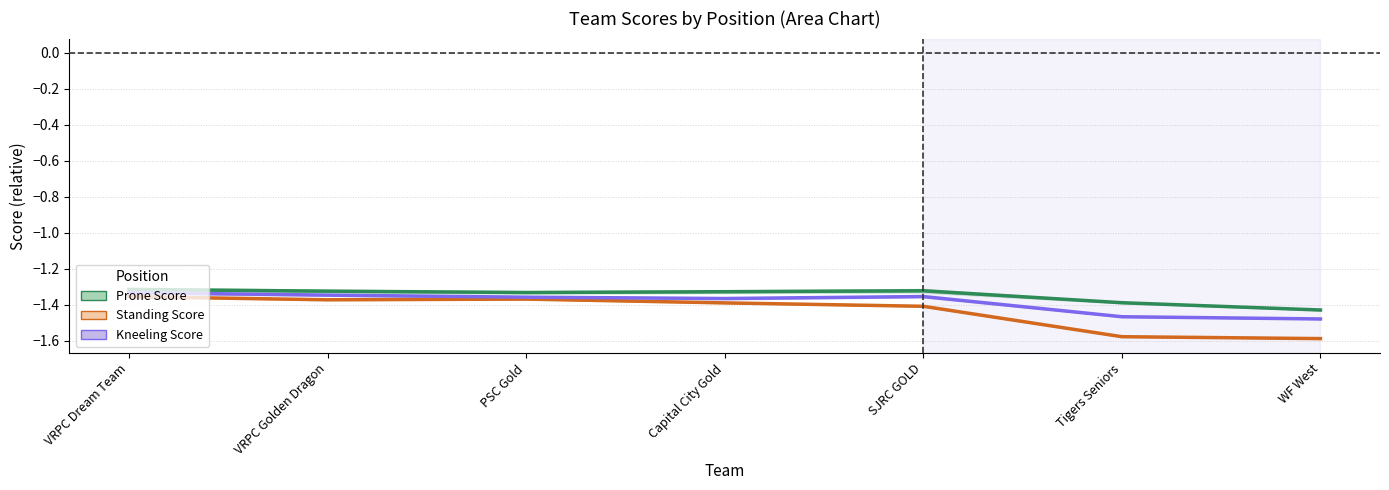

What is the greatest value displayed?

-1.3